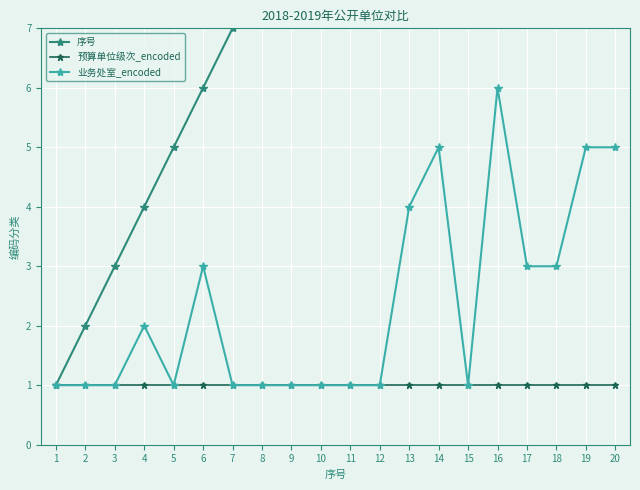

True or false: 序号 and 预算单位级次_encoded intersect in this chart.

False